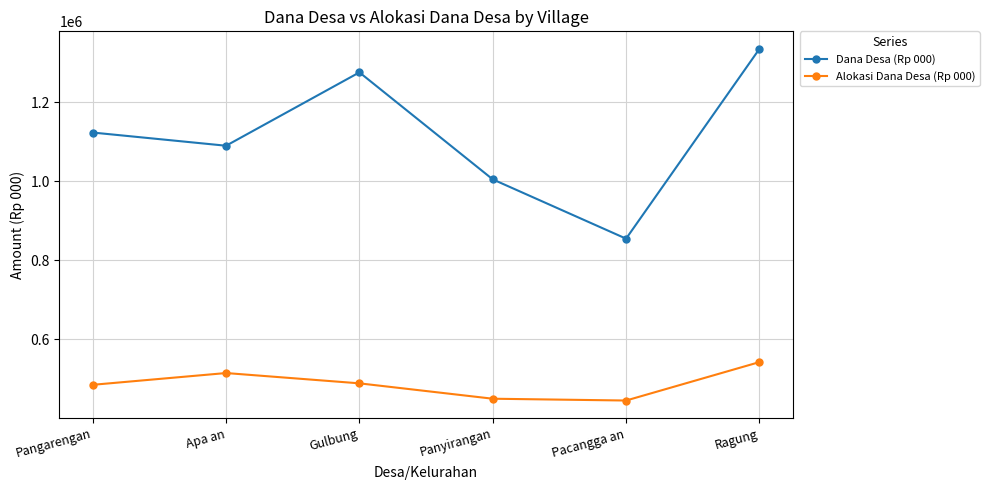

What is the maximum value shown in the chart?

1334274.0